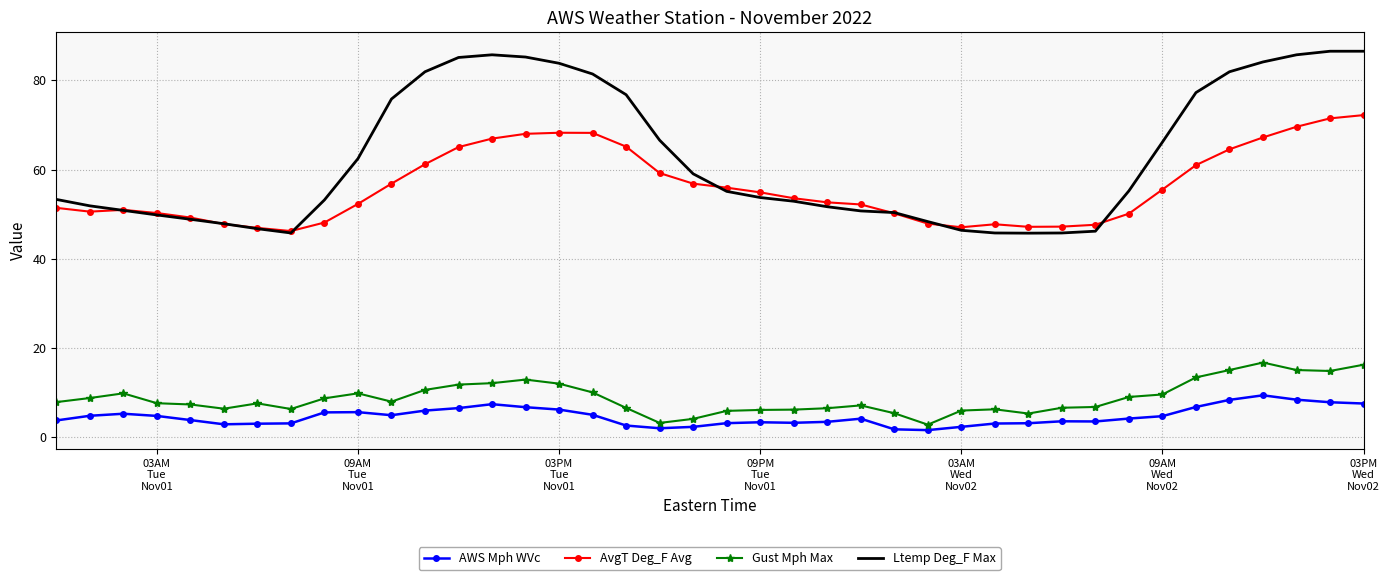

True or false: AvgT Deg_F Avg and Gust Mph Max cross at least once.

False